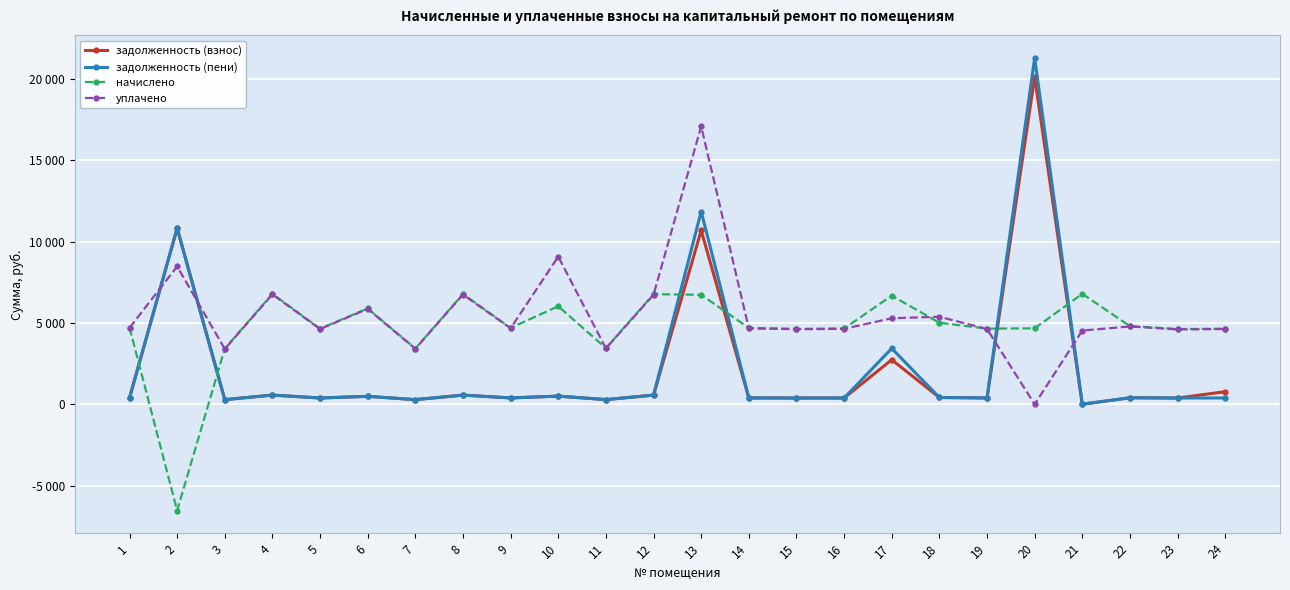

Reading right to left, extract all data points from this chart.

задолженность (взнос): 774.4	385.3	400.5	0.0	20111.7	387.2	417.6	2736.7	388.1	386.2	391.0	10682.6	563.7	287.6	502.0	391.0	564.7	285.6	490.6	387.2	565.6	284.7	10827.7	392.9
задолженность (пени): 387.2	385.3	398.4	13.4	21279.0	387.2	417.6	3435.0	386.1	386.2	391.0	11843.4	563.7	287.6	502.0	391.0	564.7	285.6	488.1	387.2	565.6	284.7	10811.0	392.9
начислено: 4646.3	4623.5	4805.8	6787.2	4669.1	4646.3	5010.7	6673.3	4657.7	4634.9	4691.9	6730.3	6764.5	3450.6	6024.2	4691.9	6775.9	3427.8	5887.6	4646.3	6787.2	3416.4	-6529.4	4714.7
уплачено: 4623.8	4601.1	4783.1	4529.2	0.0	4623.8	5379.9	5286.1	4635.7	4612.5	4669.2	17077.2	6731.9	3433.9	9074.3	4669.2	6743.2	3411.2	5860.2	4623.8	6754.4	3399.9	8472.6	4691.9